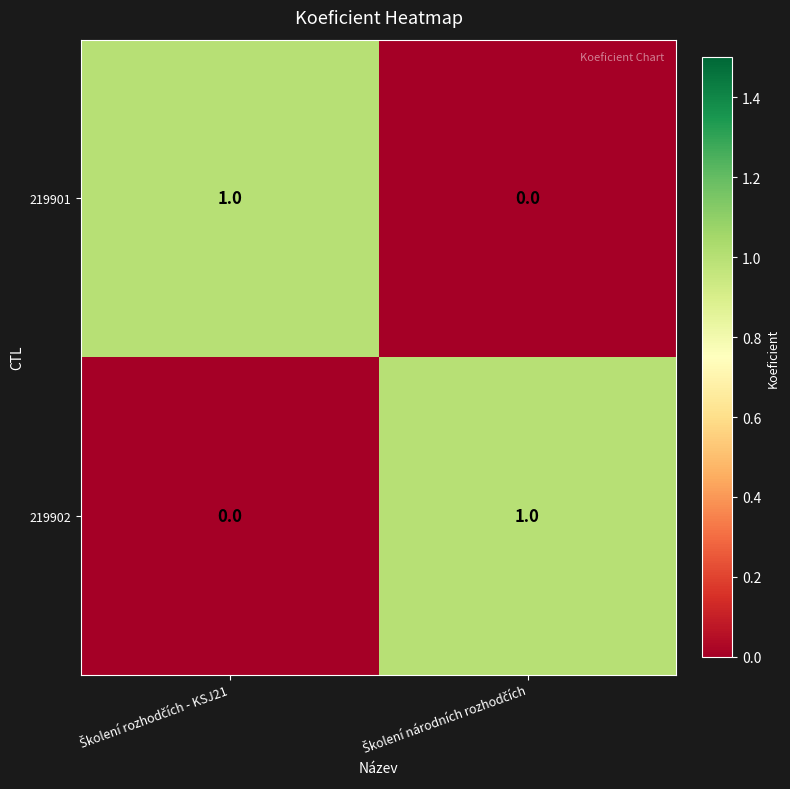

How many distinct data groups are displayed?

2